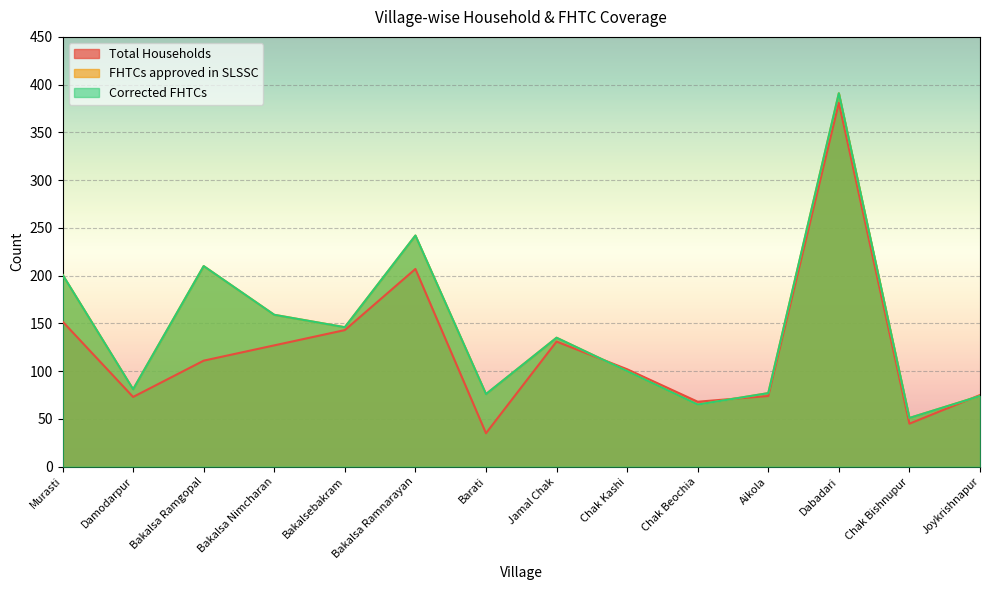

Is it true that Total Households equals 47 at Barati?

False